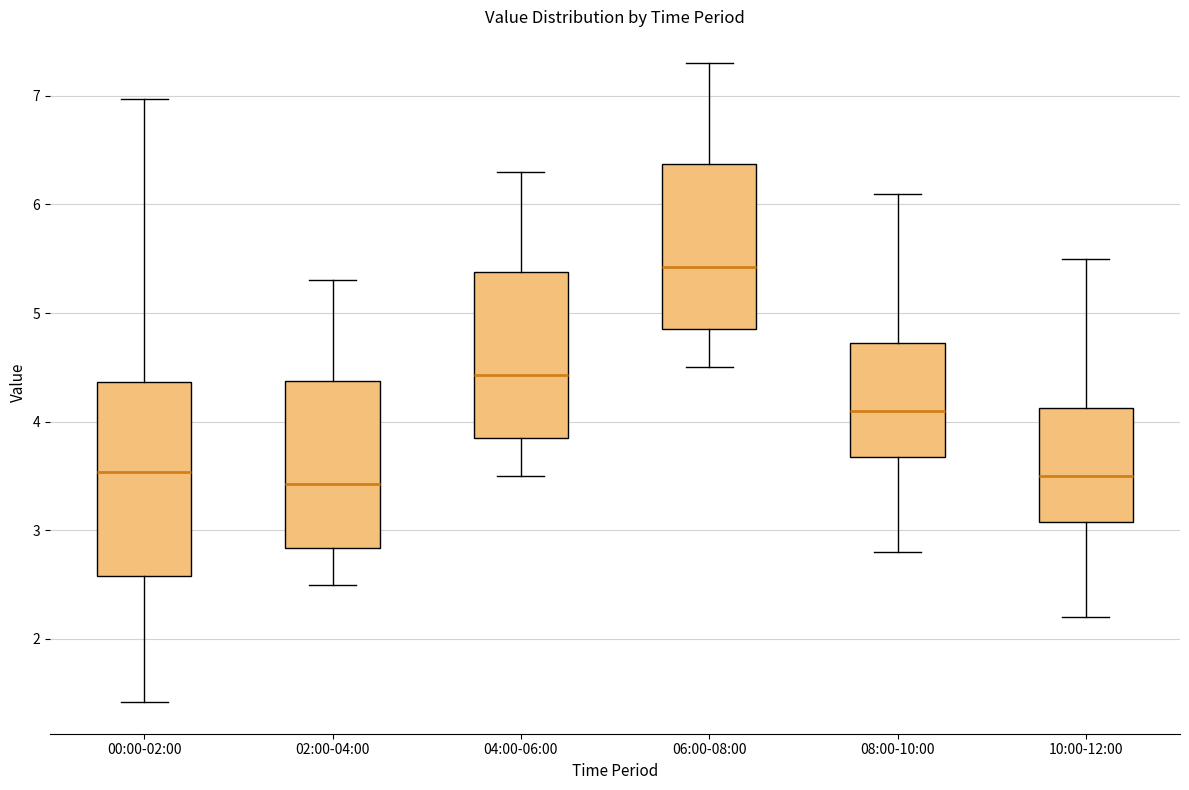

Where does the upper whisker of the box for 02:00-04:00 end on the y-axis? The values are not printed on the chart, so give them approximately, as read against the axis.

5.3